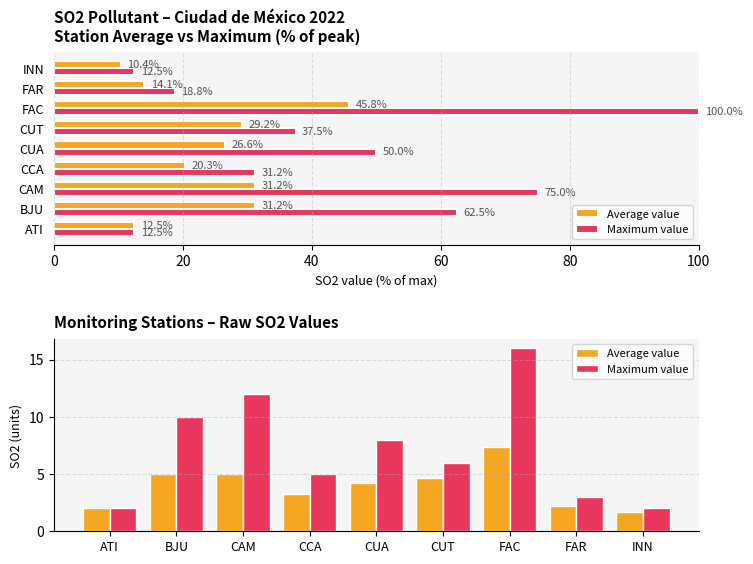

How many values in the Average value series exceed 4?

5